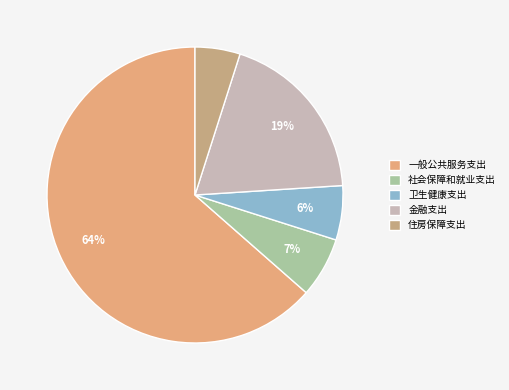

Which slice is the largest?

一般公共服务支出